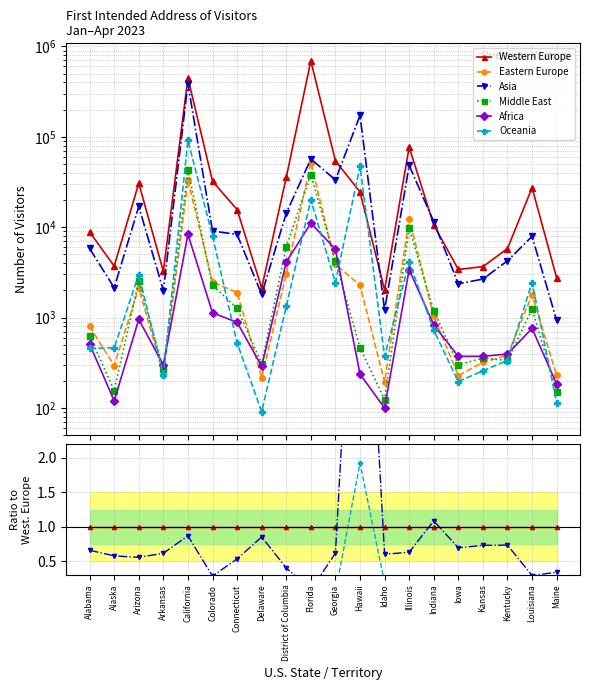

At Louisiana, list the series in order from smallest to largest.

Africa, Middle East, Eastern Europe, Oceania, Asia, Western Europe